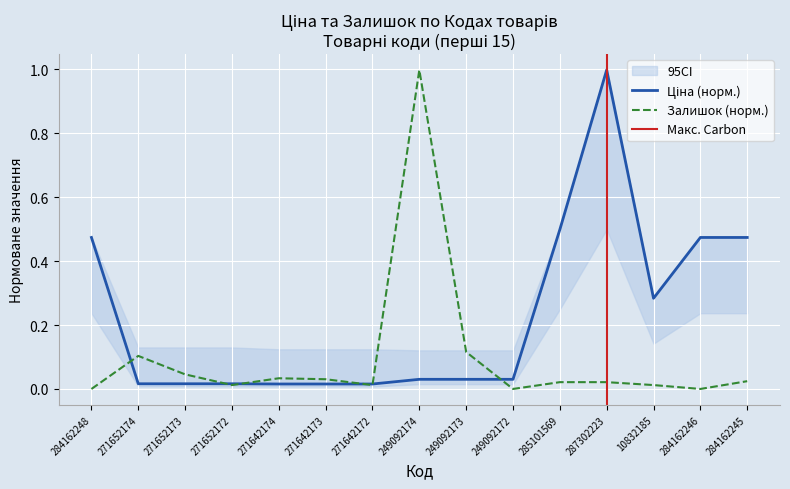

At how many categories does at least one series exceed 0?

15